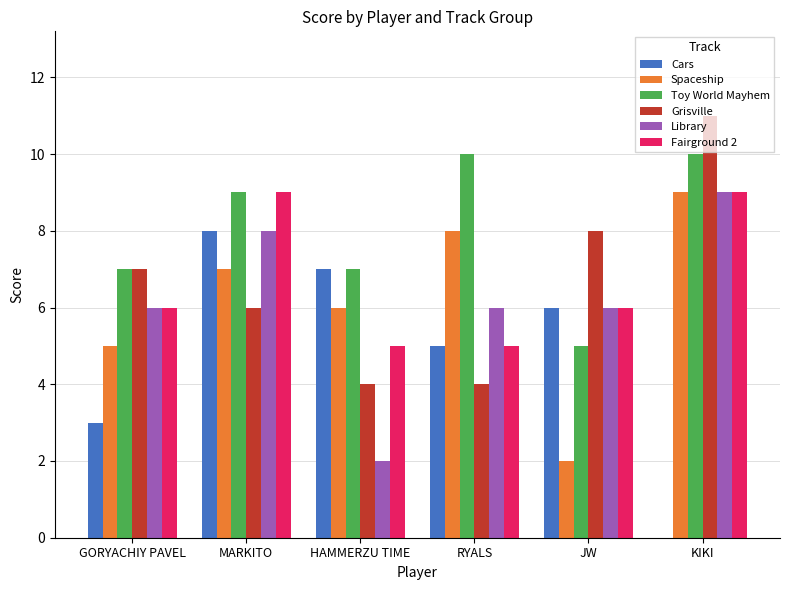

At which category is the sum across all series the highest?

KIKI